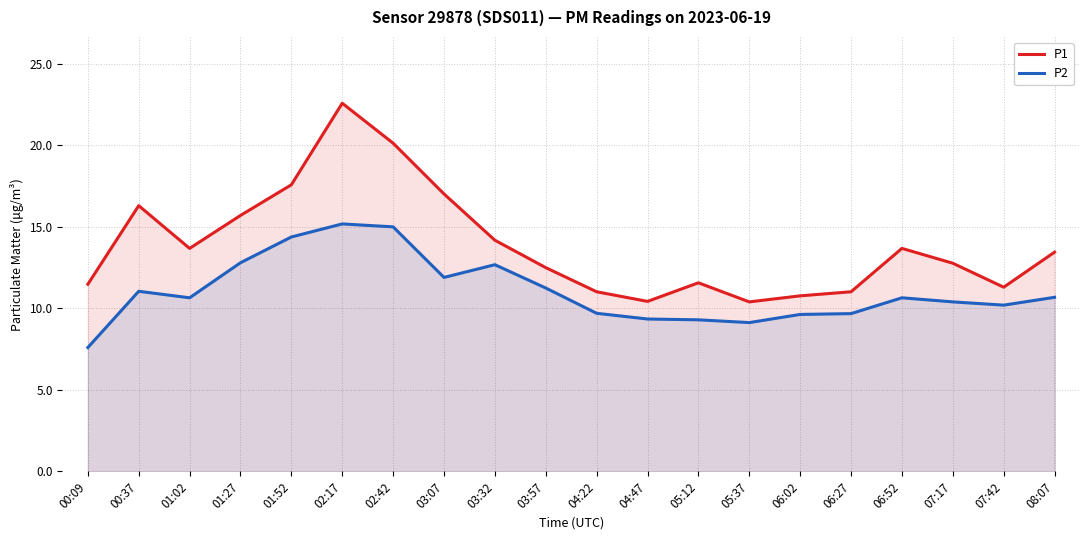

The P2 series shows 4.6 at 07:42. True or false?

False